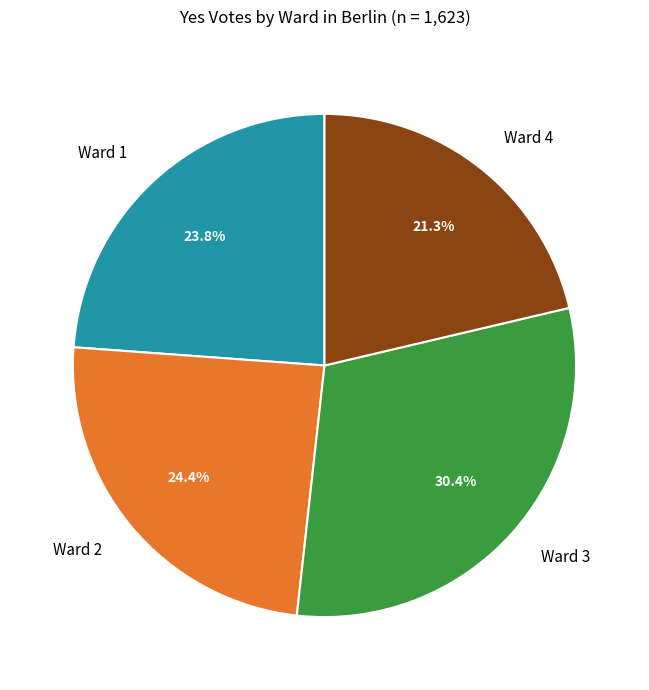

Rank the categories by value from lowest to highest.

Ward 4, Ward 1, Ward 2, Ward 3